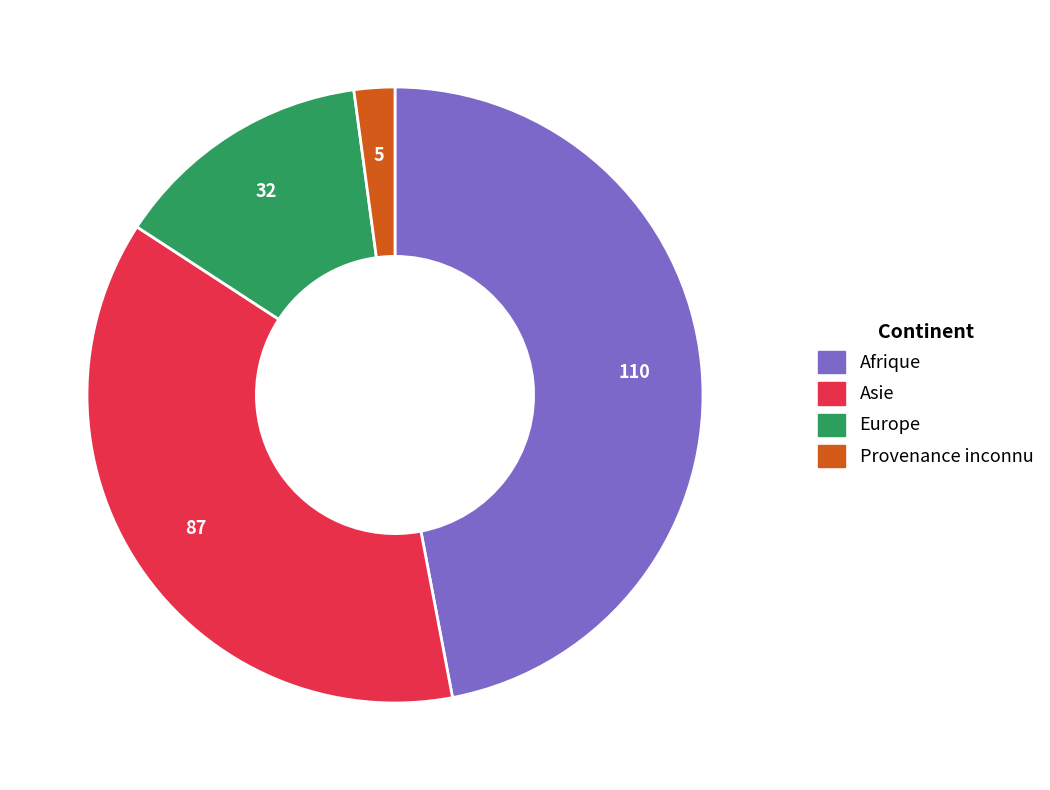

Is the sum of Asie and Provenance inconnu greater than half?

No